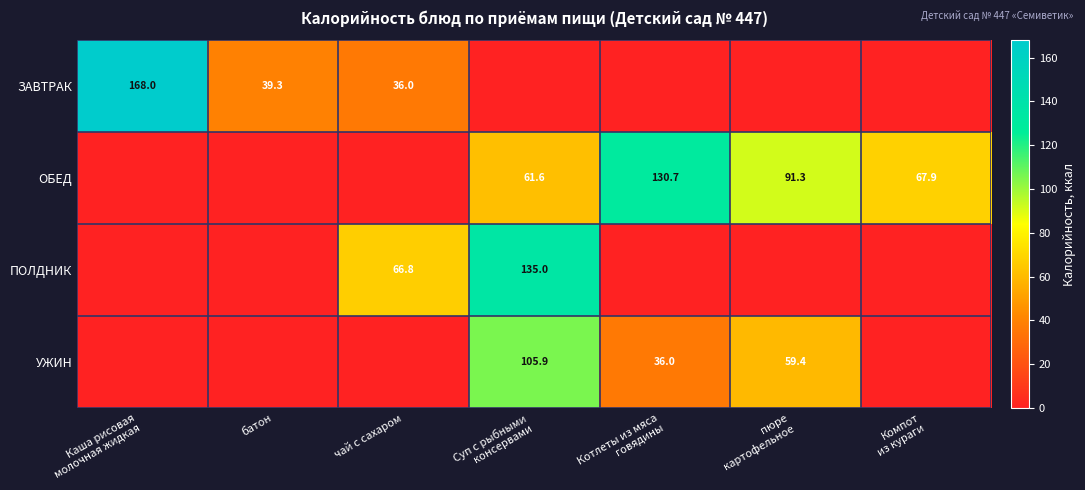

Is it true that ПОЛДНИК equals -60.3 at батон?

False